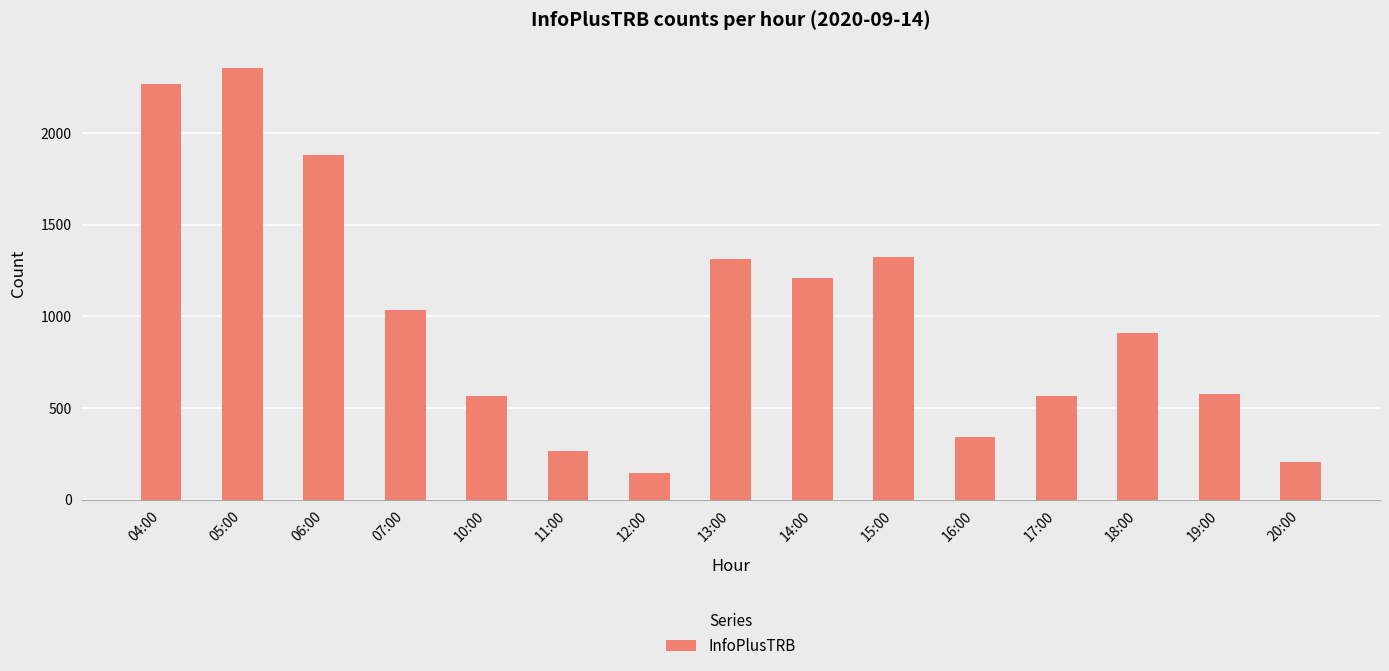

Which label corresponds to the largest value in the chart?

05:00